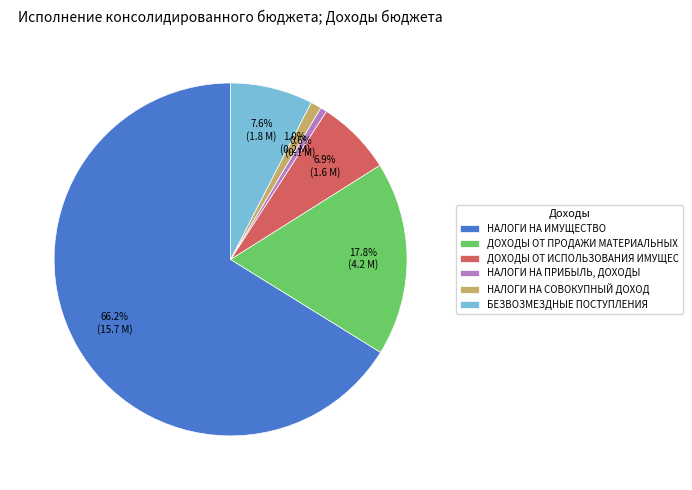

True or false: НАЛОГИ НА ИМУЩЕСТВО accounts for 66% of the total.

True